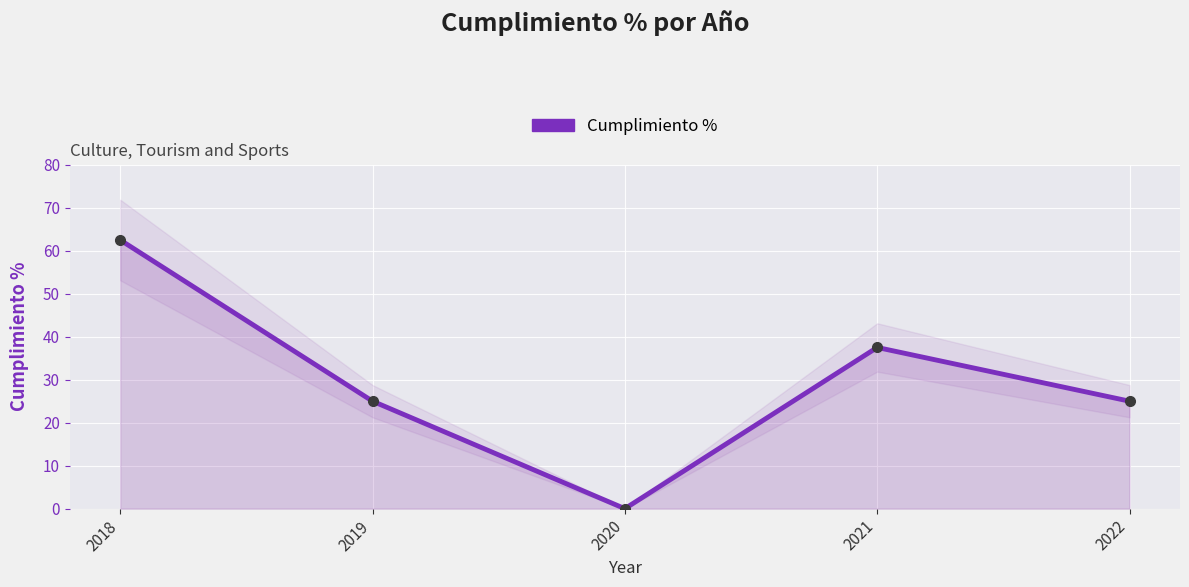

The value at 2022 is 25.0. True or false?

True